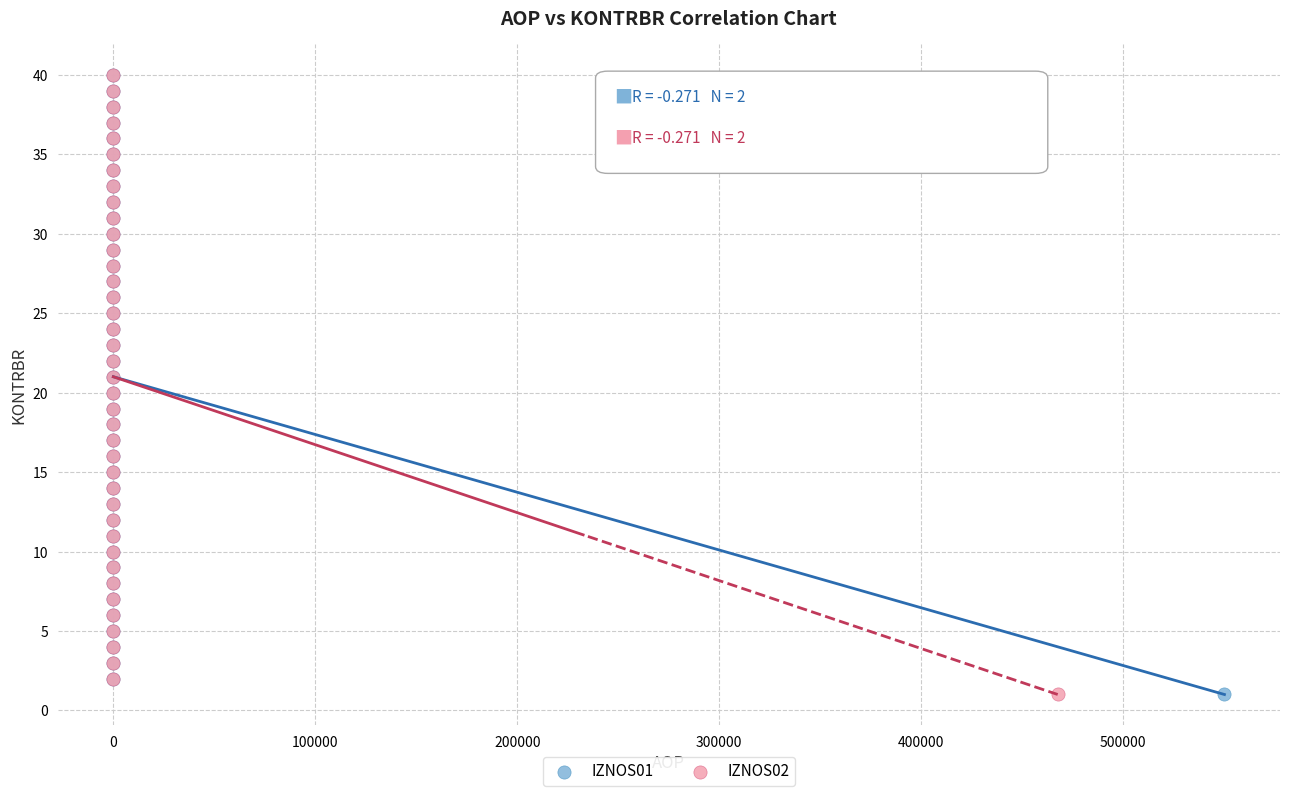

What are all the series names shown in the legend?

IZNOS01, IZNOS02